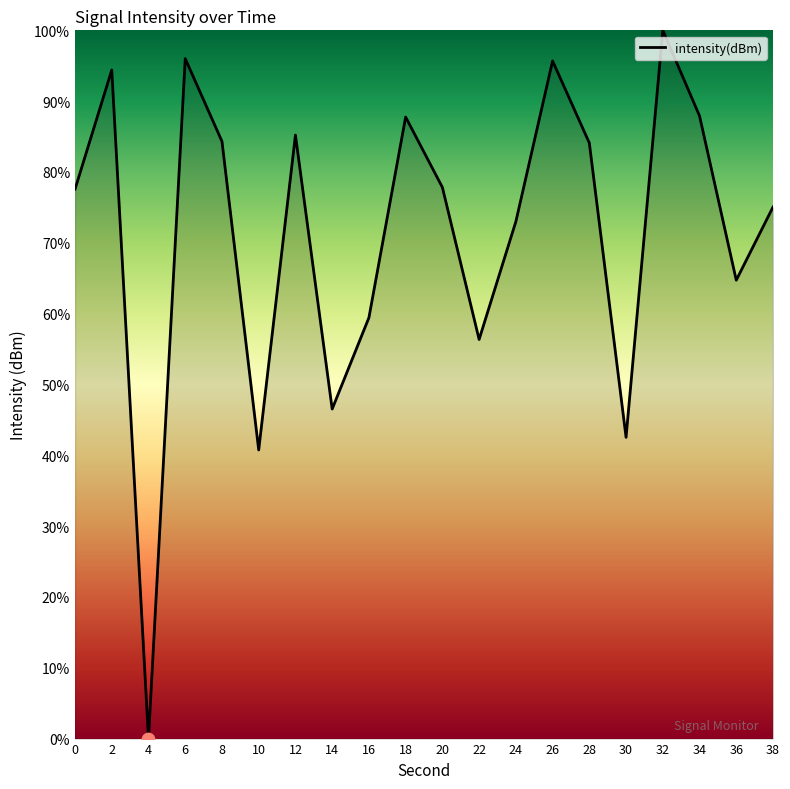

What is the change in value from 0 to 24?

-4.6